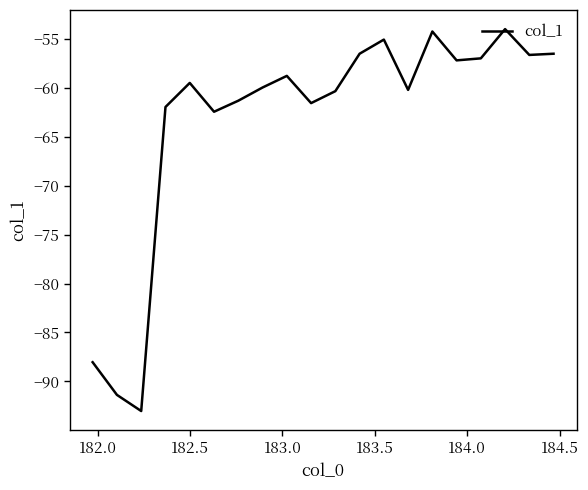

What is the greatest value displayed?

-54.0